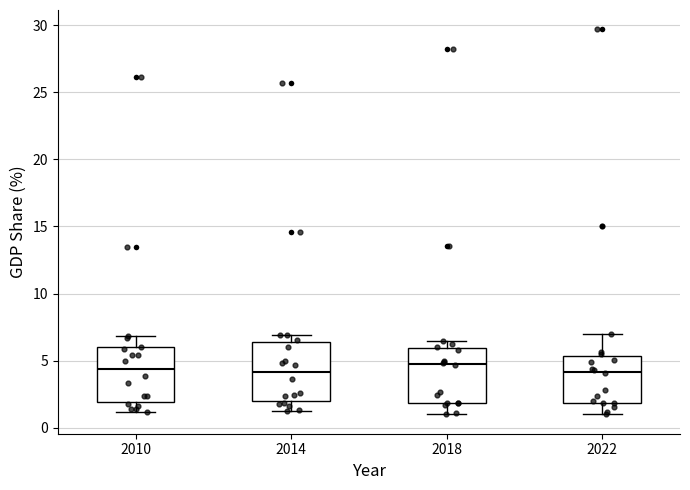

Reading left to right, transcribe this box plot: for each box, give where its median line is, the range the box spans, and where its two whiskers end, as read against the y-axis. The values are not printed on the chart, so give them approximately, as read against the axis.

2010: median 4.5, box 2.0 to 6.0, whiskers 1.0 to 7.0
2014: median 4.0, box 2.0 to 6.5, whiskers 1.5 to 7.0
2018: median 4.5, box 2.0 to 6.0, whiskers 1.0 to 6.5
2022: median 4.0, box 2.0 to 5.5, whiskers 1.0 to 7.0